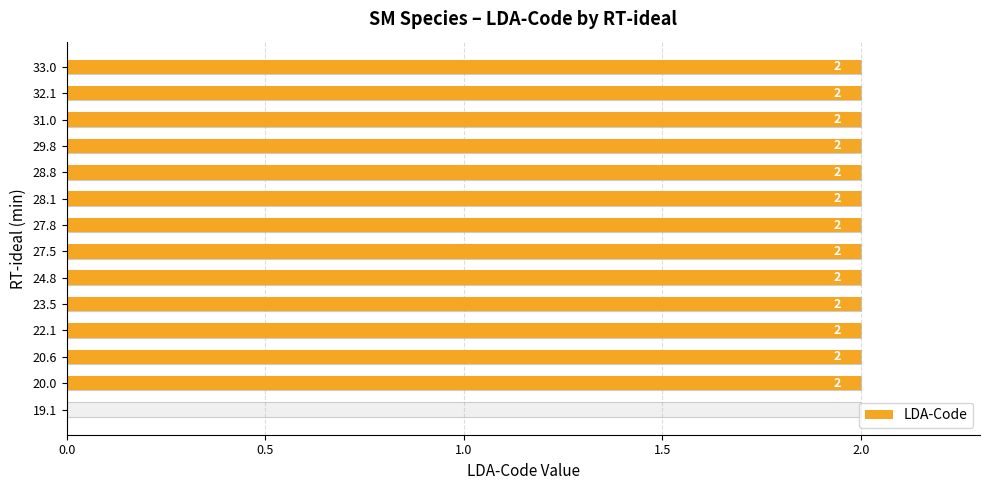

What is the sum of the values at 32.1 and 20.6?

4